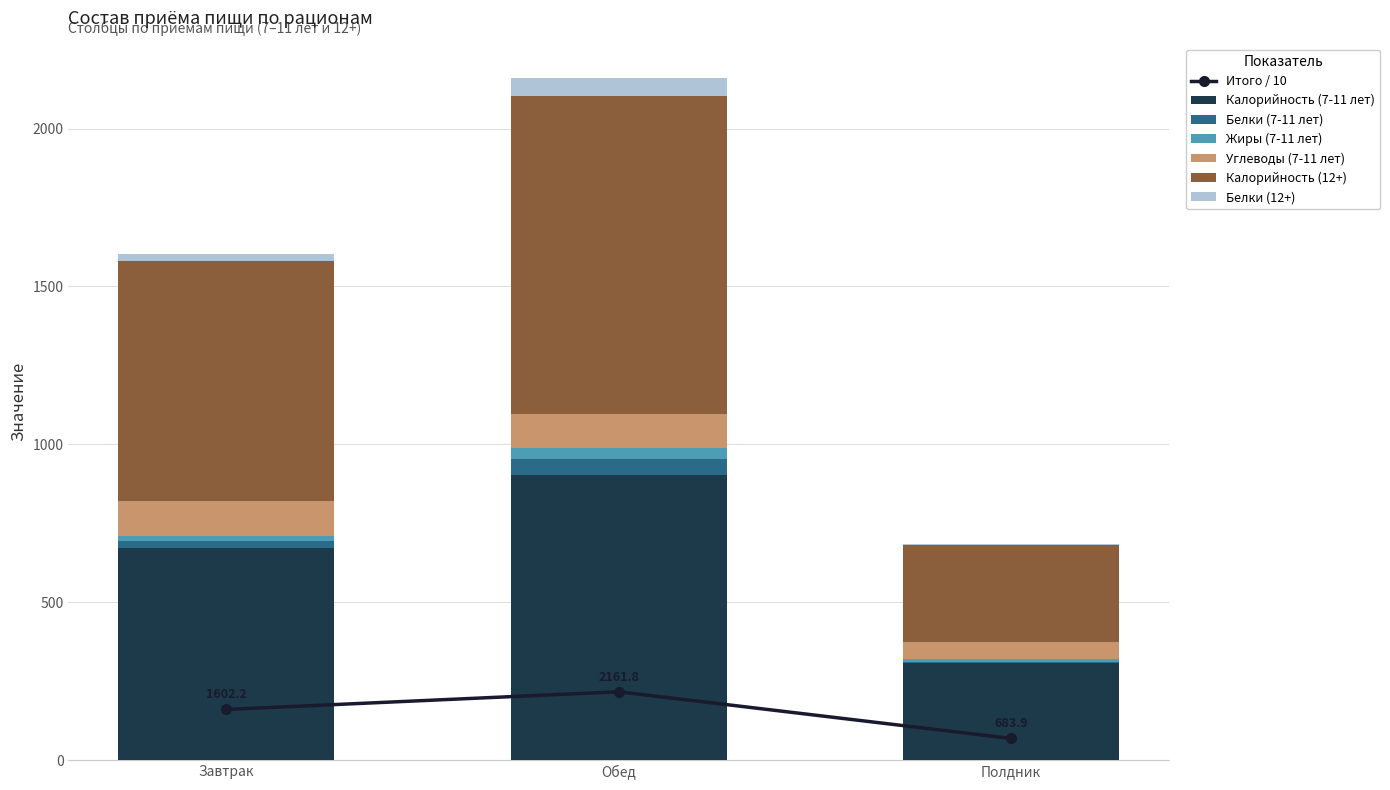

List the labels in order of Калорийность (7-11 лет) value, largest first.

Обед, Завтрак, Полдник